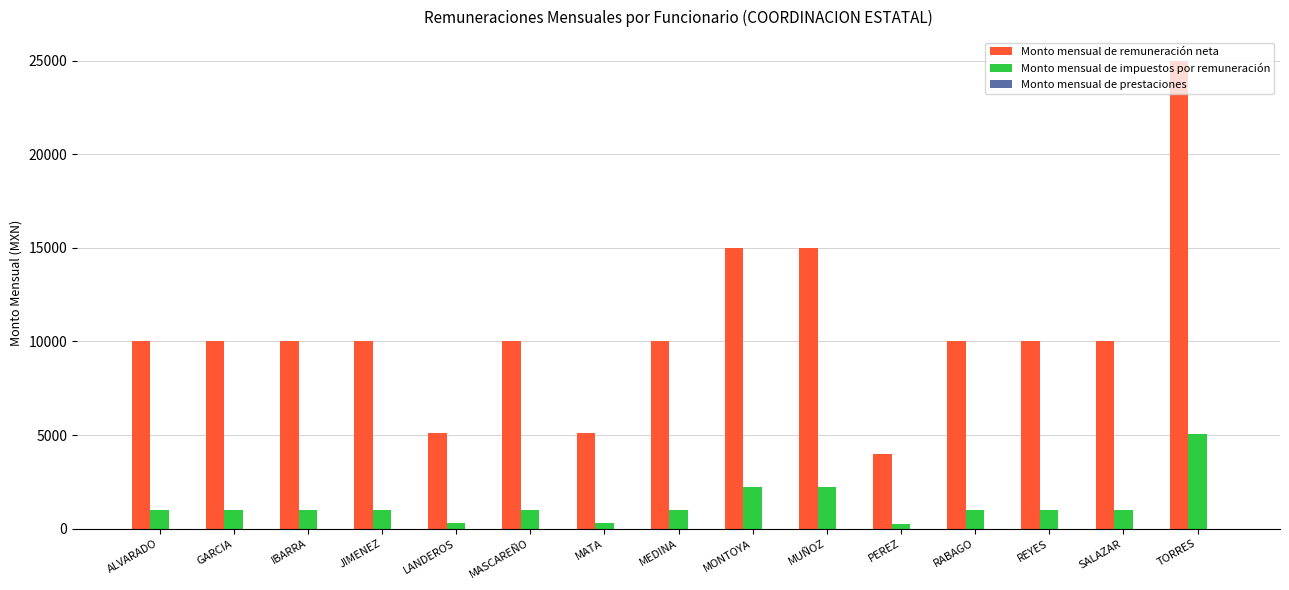

Which series has the widest spread of values?

Monto mensual de remuneración neta